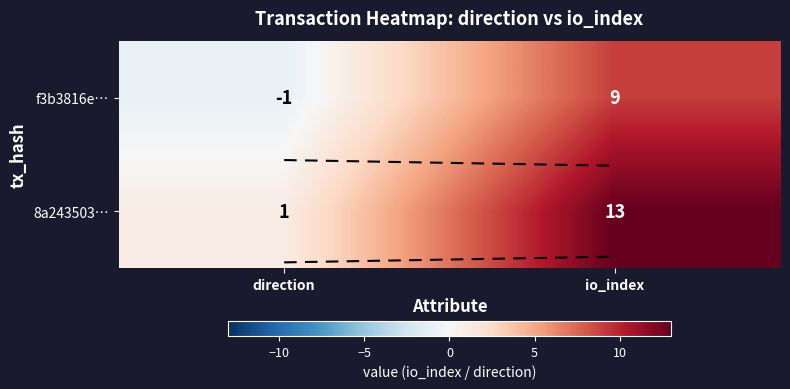

At which label does 8a243503… reach its minimum?

direction